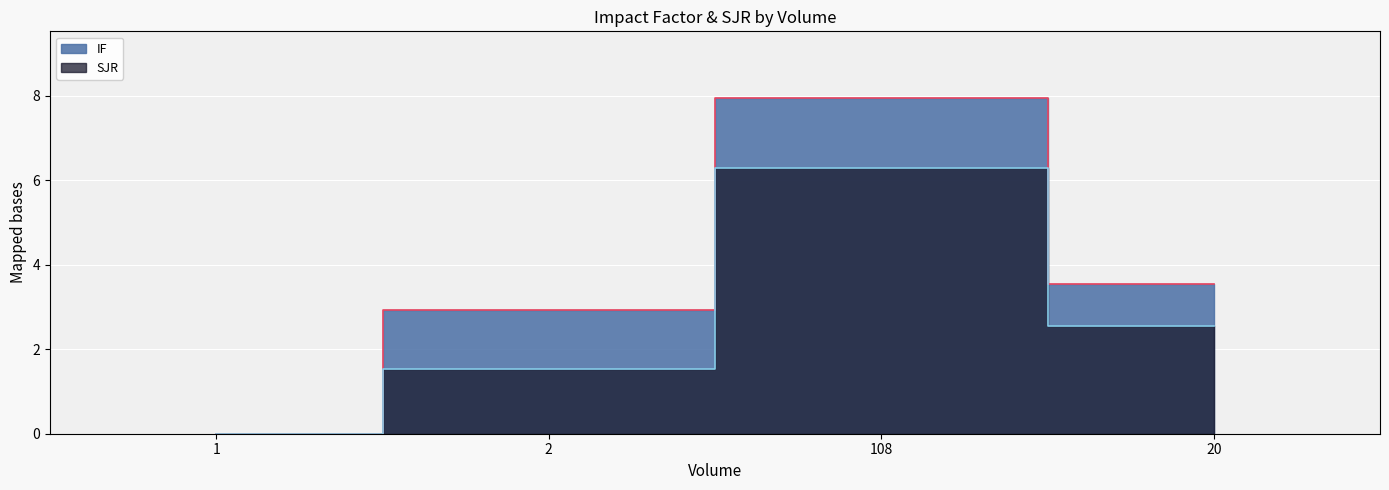

What are all the series names shown in the legend?

IF, SJR